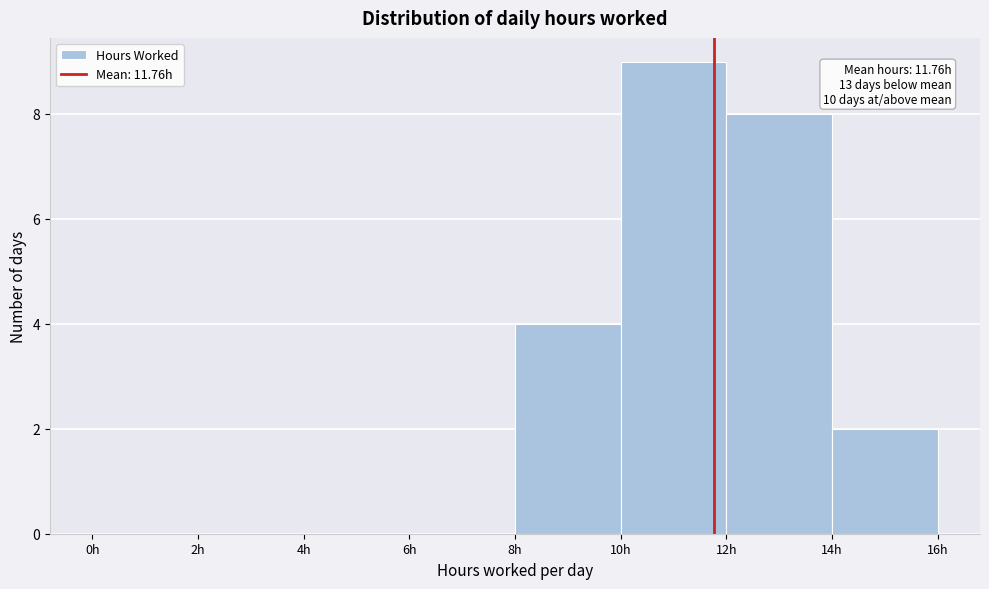

Over which range of the x-axis is the bar tallest?

10 to 12